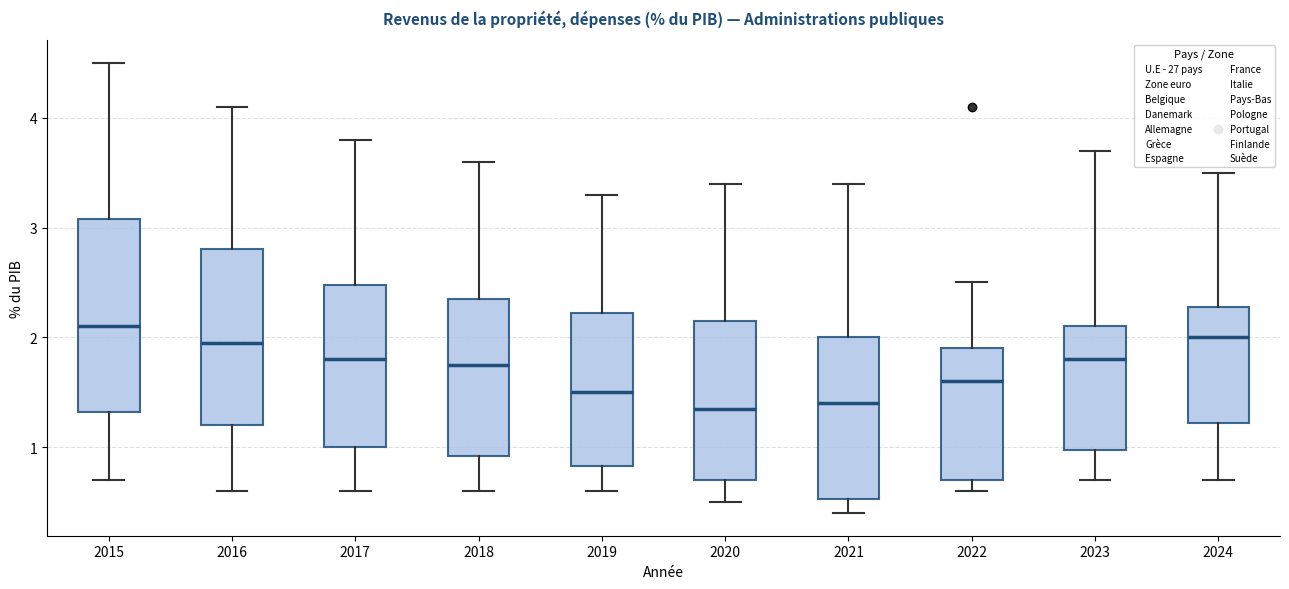

Comparing the boxes themselves (not the whiskers), which one is the tallest?

2015